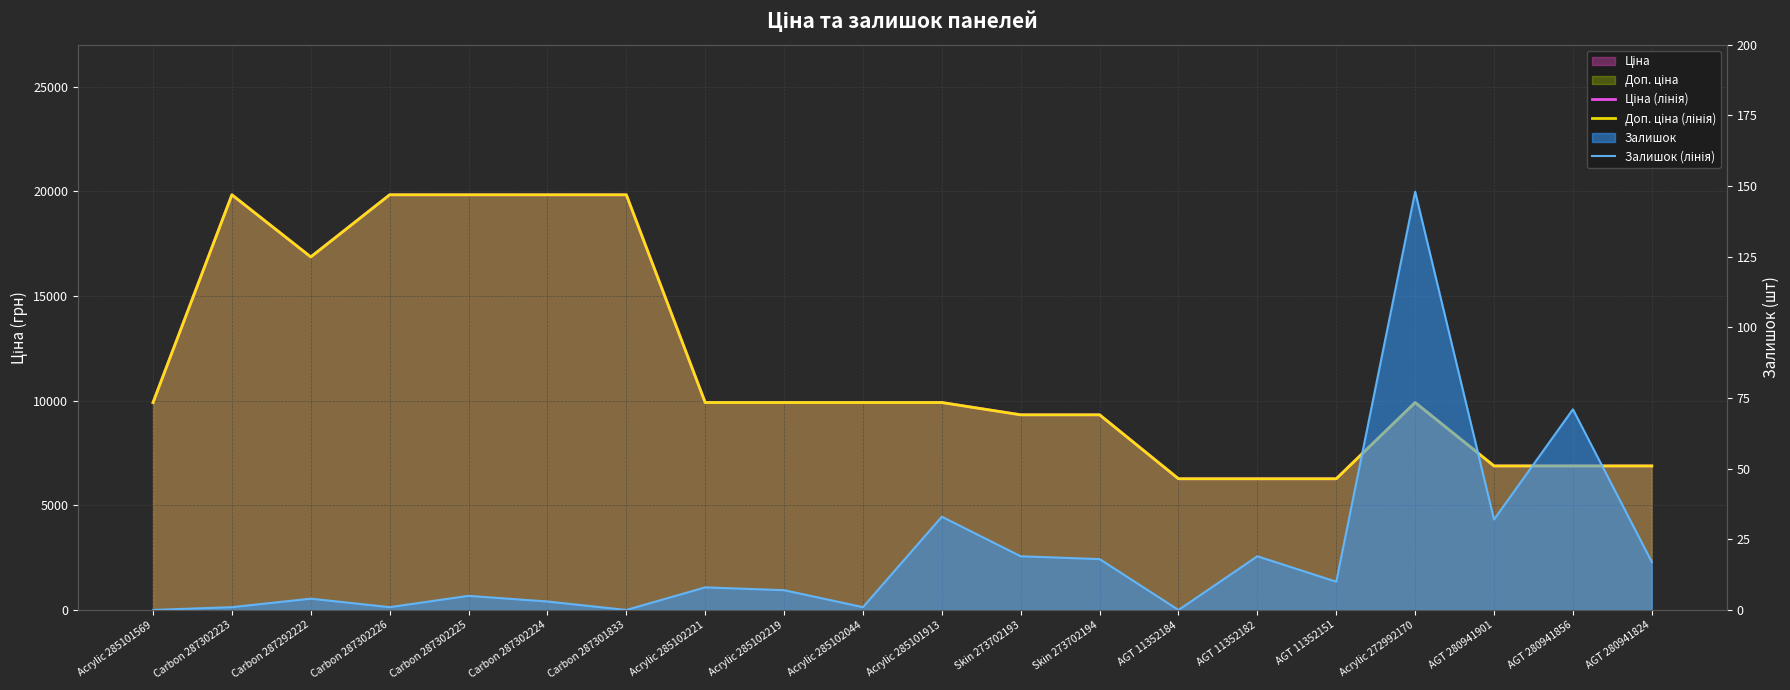

Count the number of data series in this chart.

3